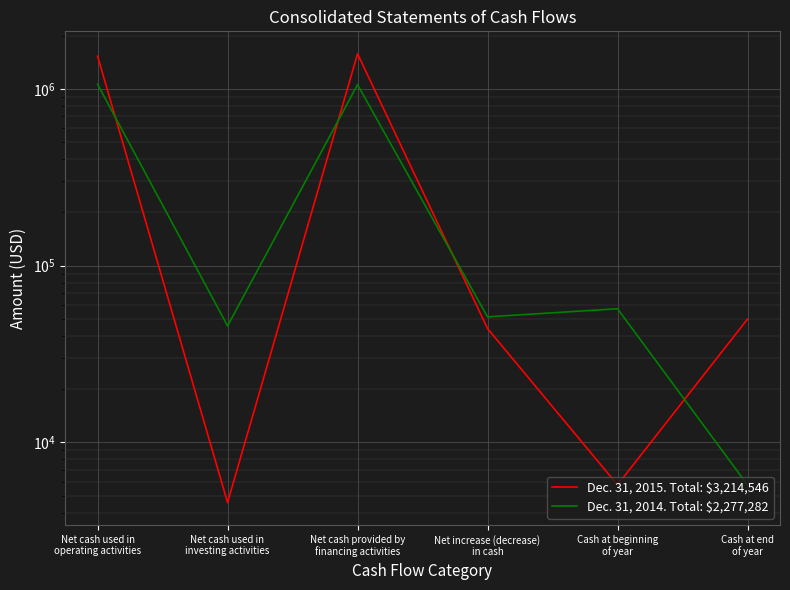

Which series has the largest total across all categories?

Dec. 31, 2015. Total: $3,214,546